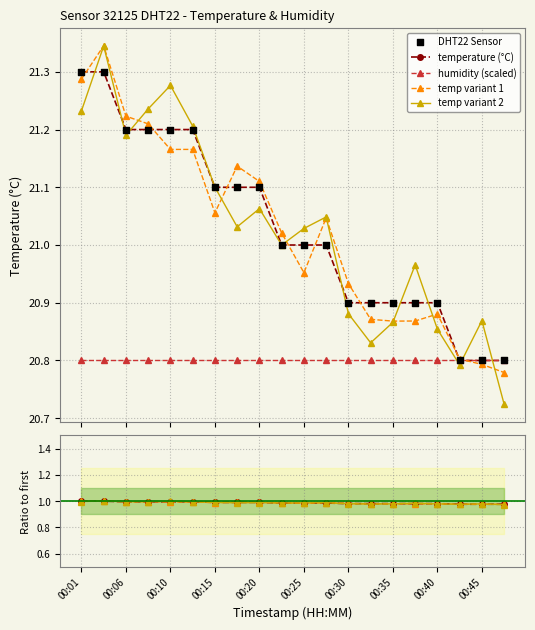

Which has a higher value, 00:20 or 00:27?

00:20